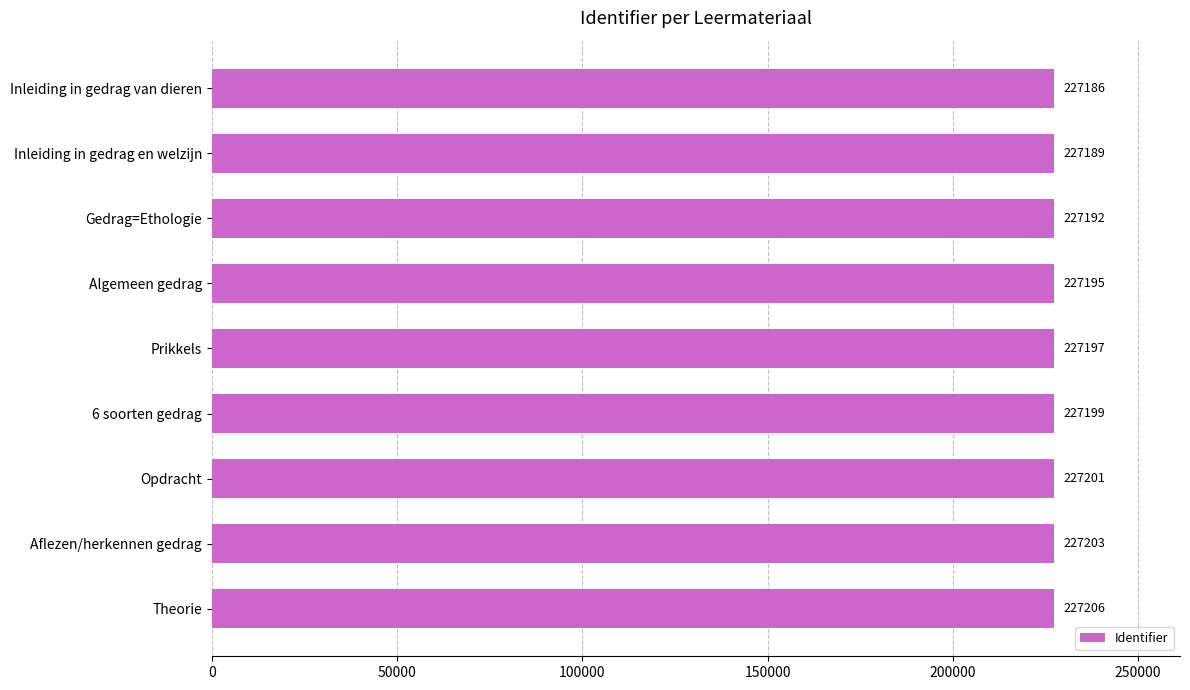

What is the greatest value displayed?

227206